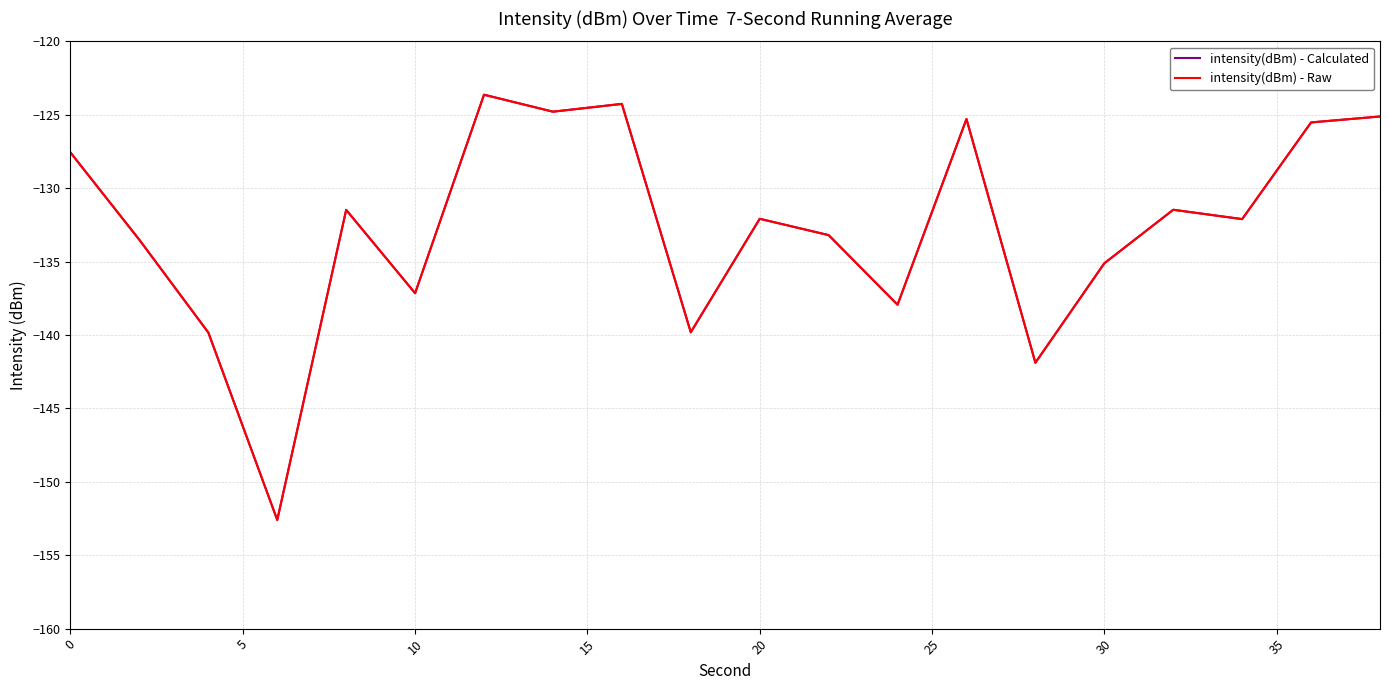

Does the chart display data point markers on the line(s)?

No